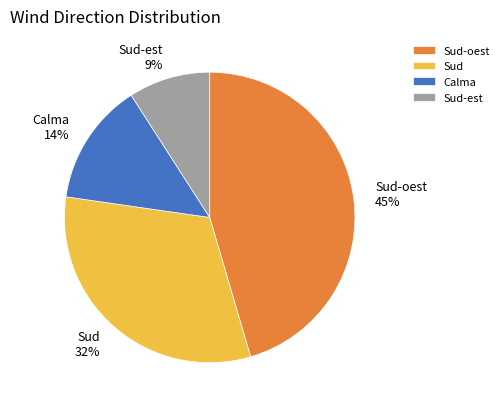

To the nearest percent, what portion does Sud-est 9% represent?

9%